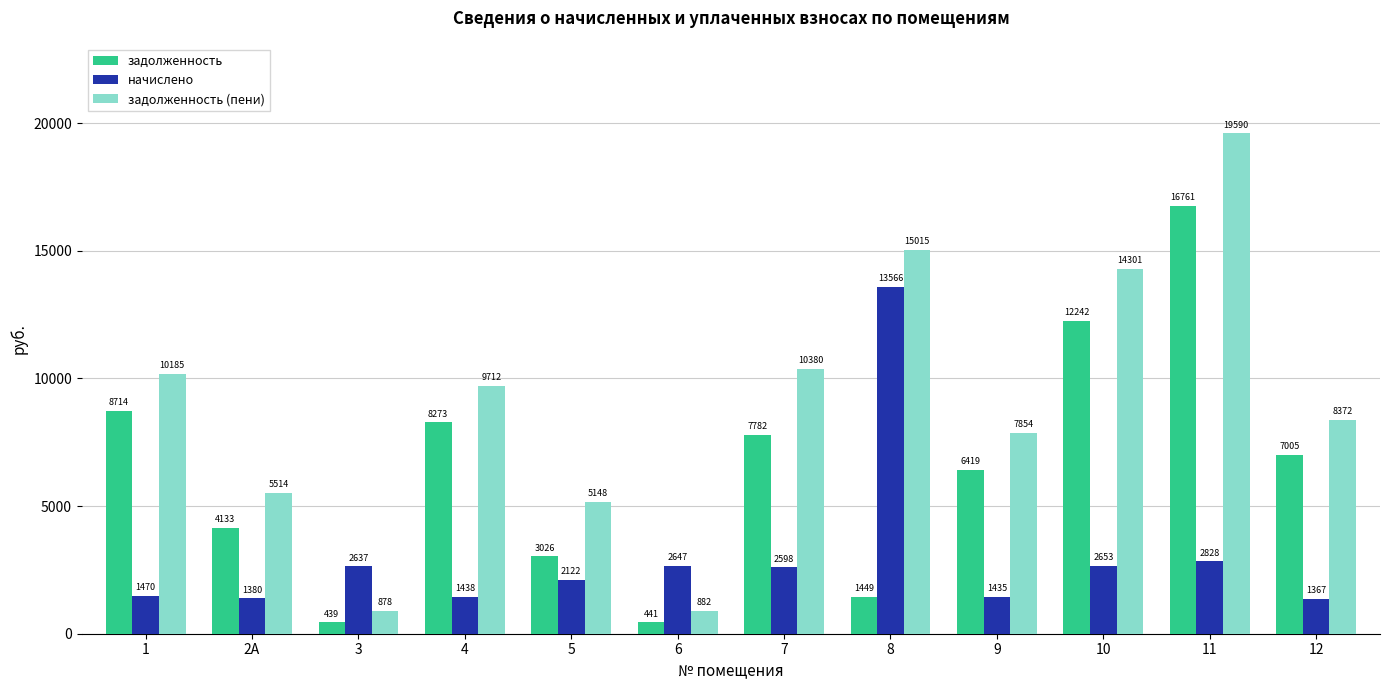

Which category has the lowest value across all series?

3